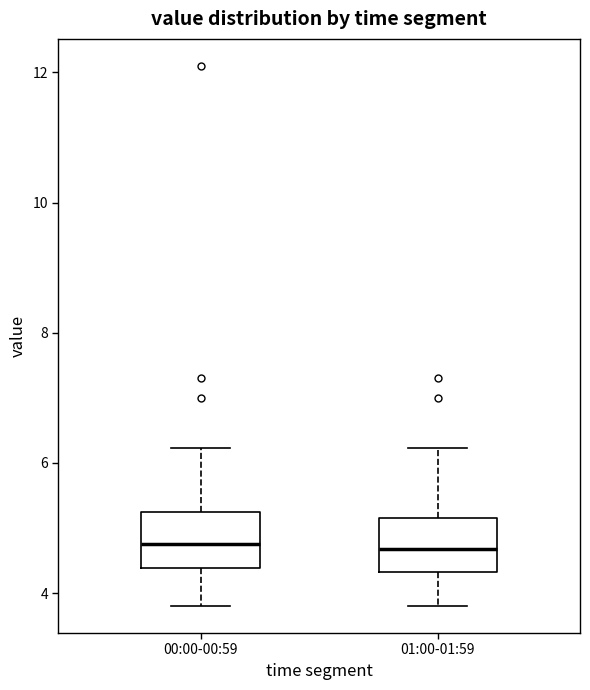

Where is the upper edge of the box for 00:00-00:59 on the y-axis? The values are not printed on the chart, so give them approximately, as read against the axis.

5.2